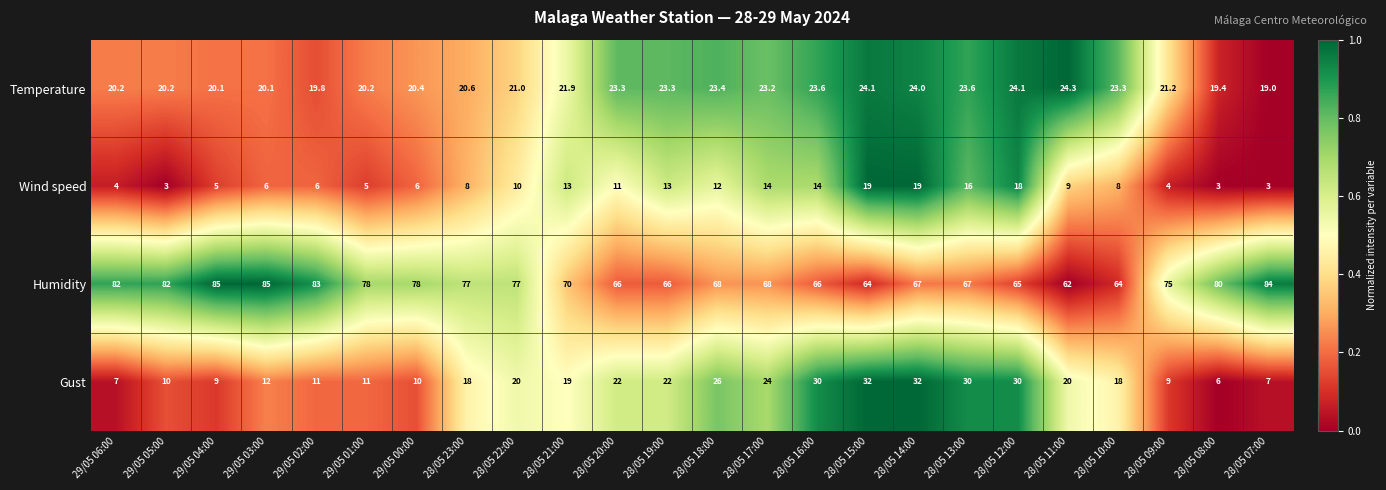

At 29/05 02:00, list the series in order from largest to smallest.

Humidity, Temperature, Gust, Wind speed